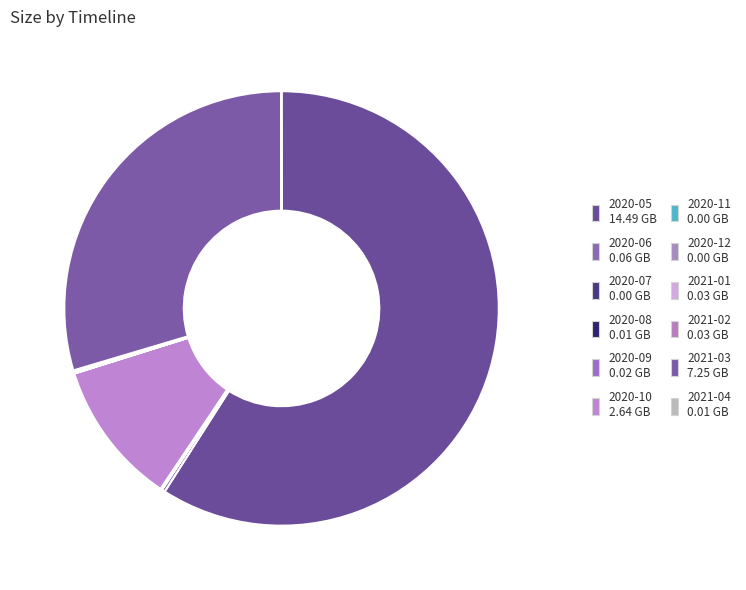

What is the largest slice in the pie chart?

2020-05